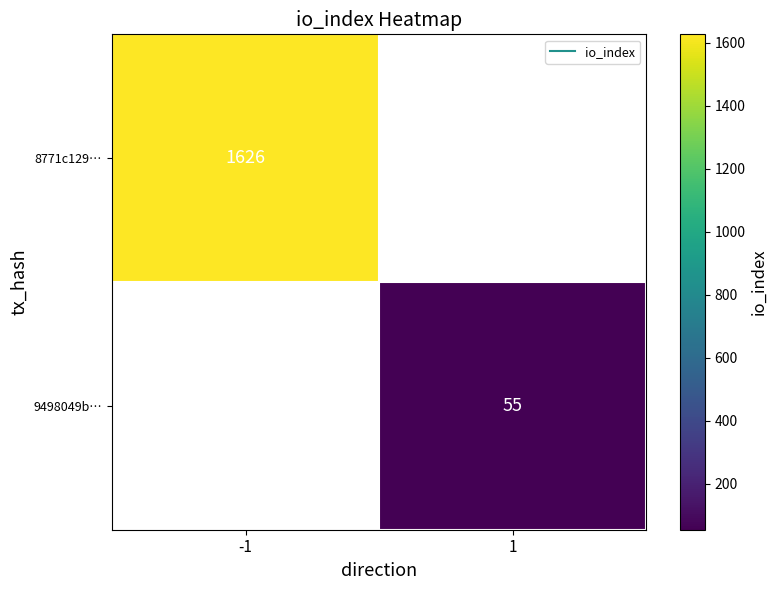

What is the smallest value displayed?

55.0